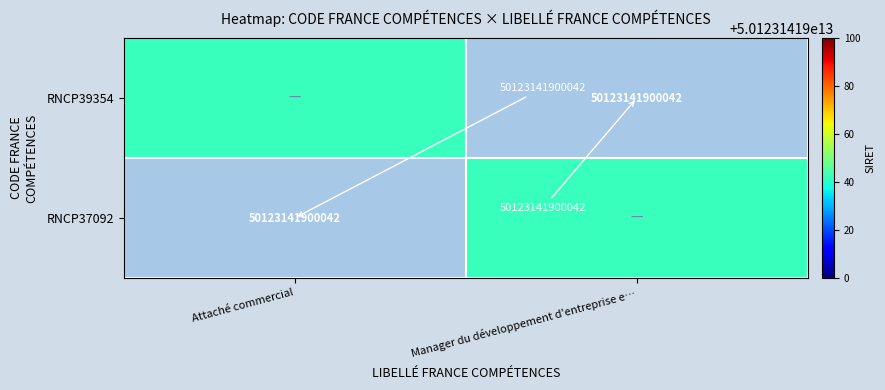

How many categories are shown in the chart?

2